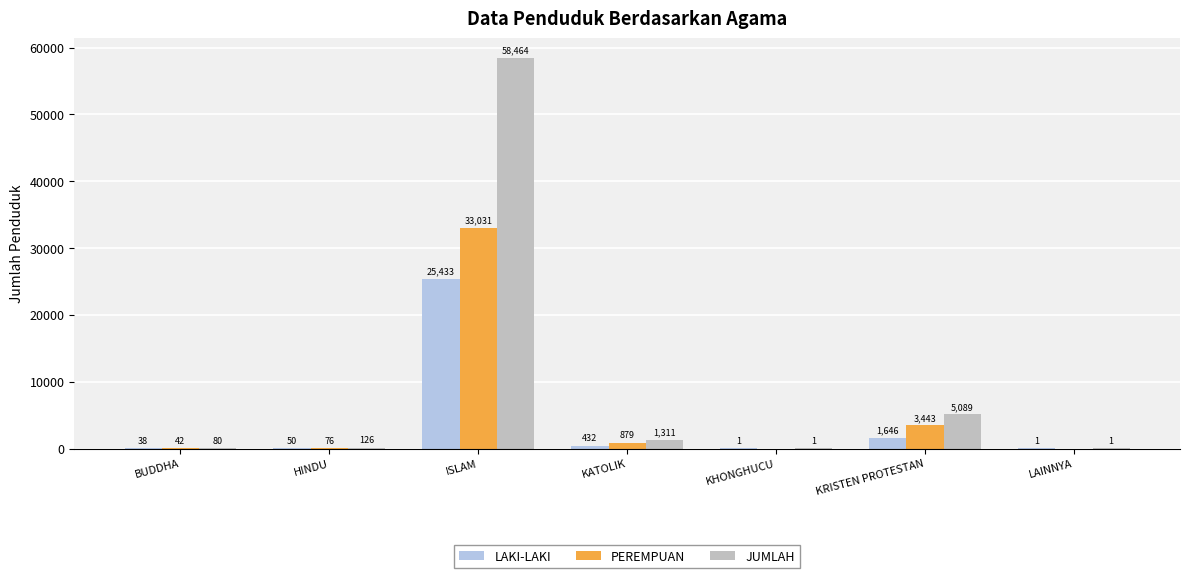

What are all the series names shown in the legend?

LAKI-LAKI, PEREMPUAN, JUMLAH